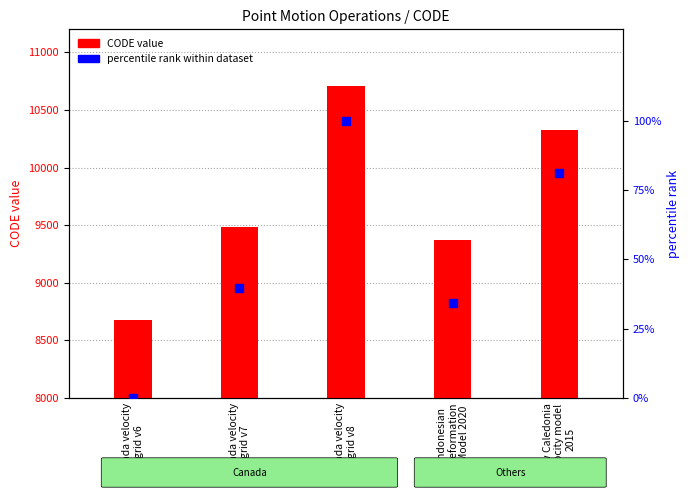

At which category is the sum across all series the highest?

Canada velocity
grid v8